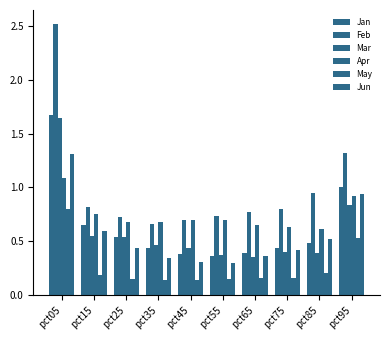

What is the value of the Feb bar at the 6th from the left?

0.7